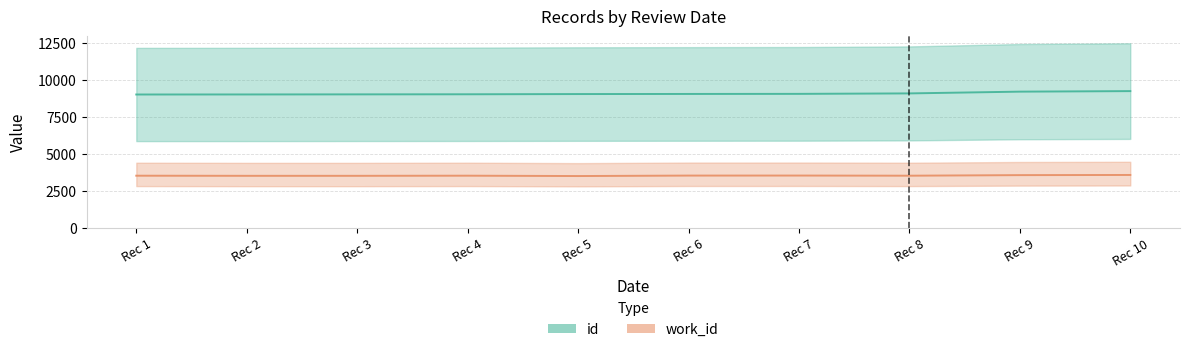

The value of work_id at Rec 10 is 5407. True or false?

False